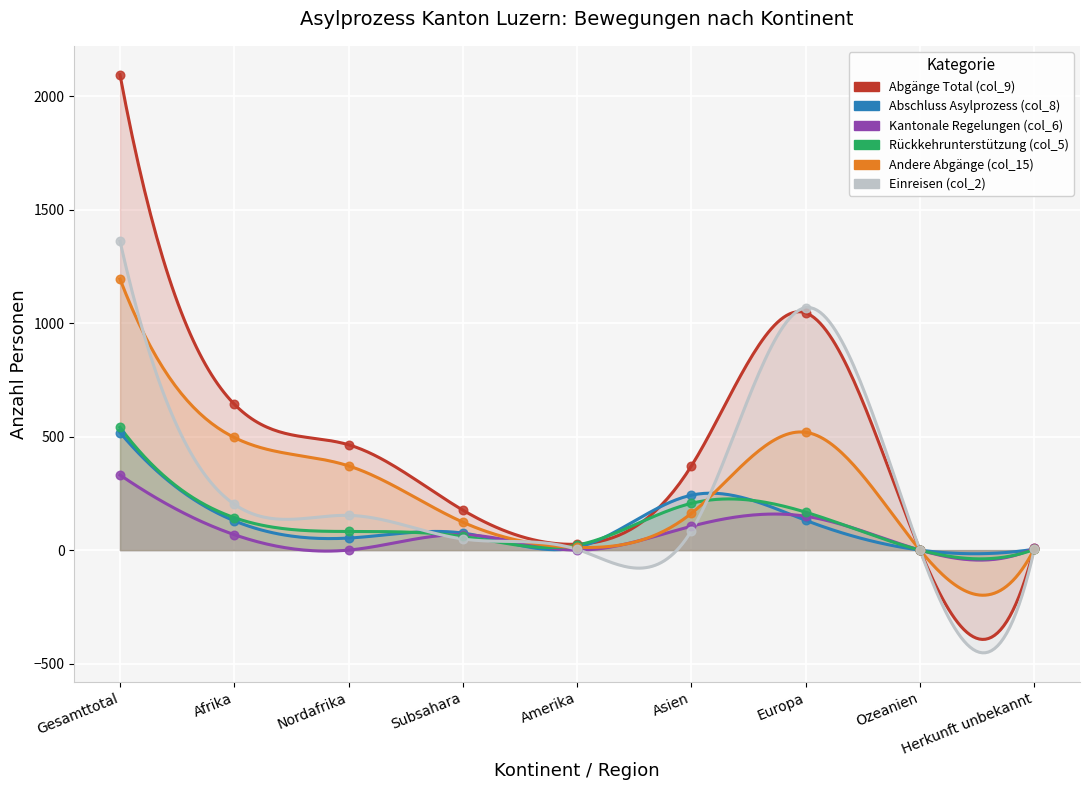

What are all the series names shown in the legend?

Abgänge Total (col_9), Abschluss Asylprozess (col_8), Kantonale Regelungen (col_6), Rückkehrunterstützung (col_5), Andere Abgänge (col_15), Einreisen (col_2)